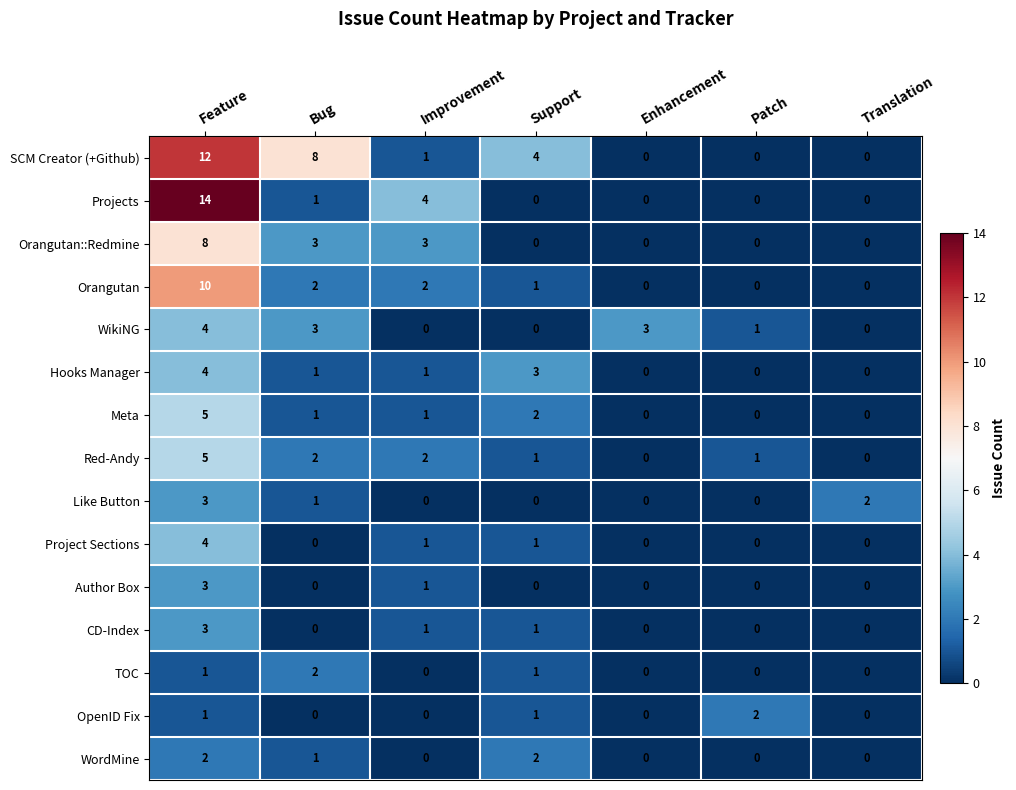

Between Enhancement and Translation, which series saw the biggest shift?

WikiNG